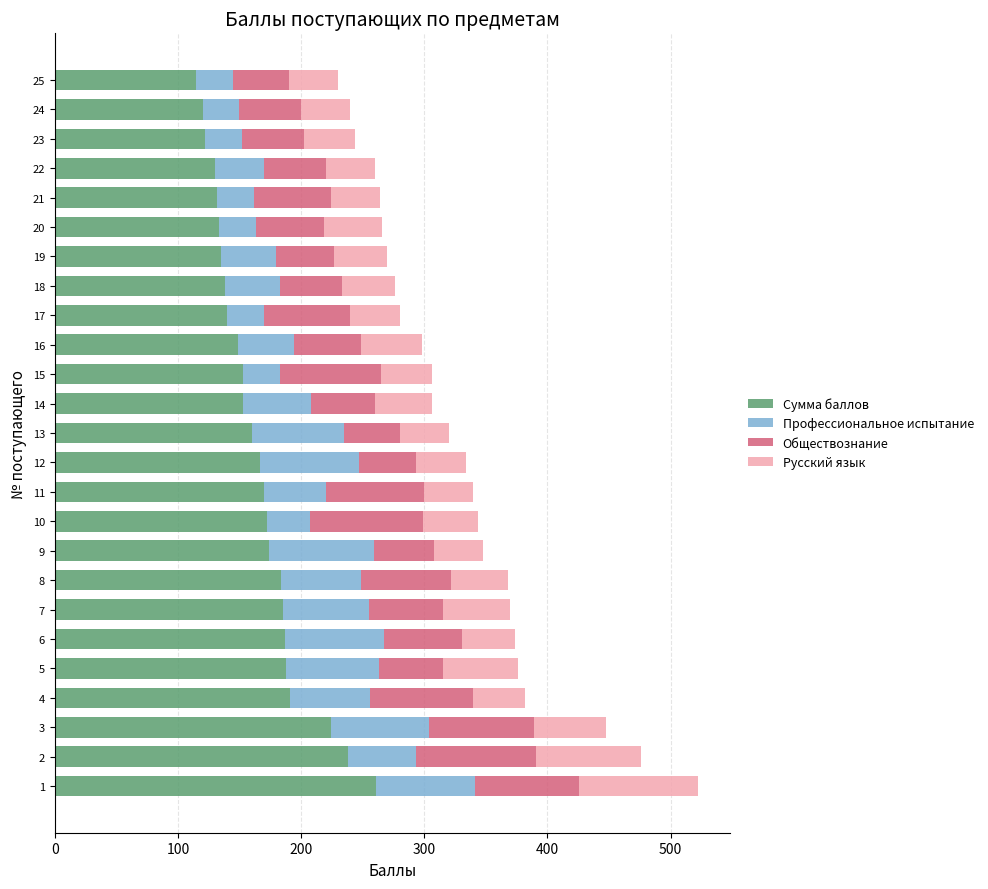

What is the highest value of the Сумма баллов series?

261